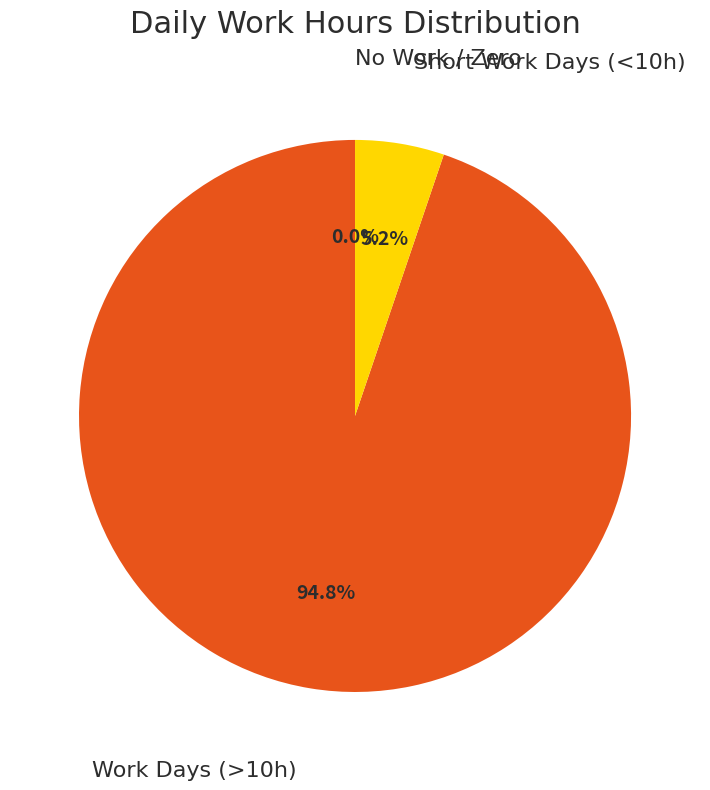

Is it true that 19-Mon is 1% of the pie?

False